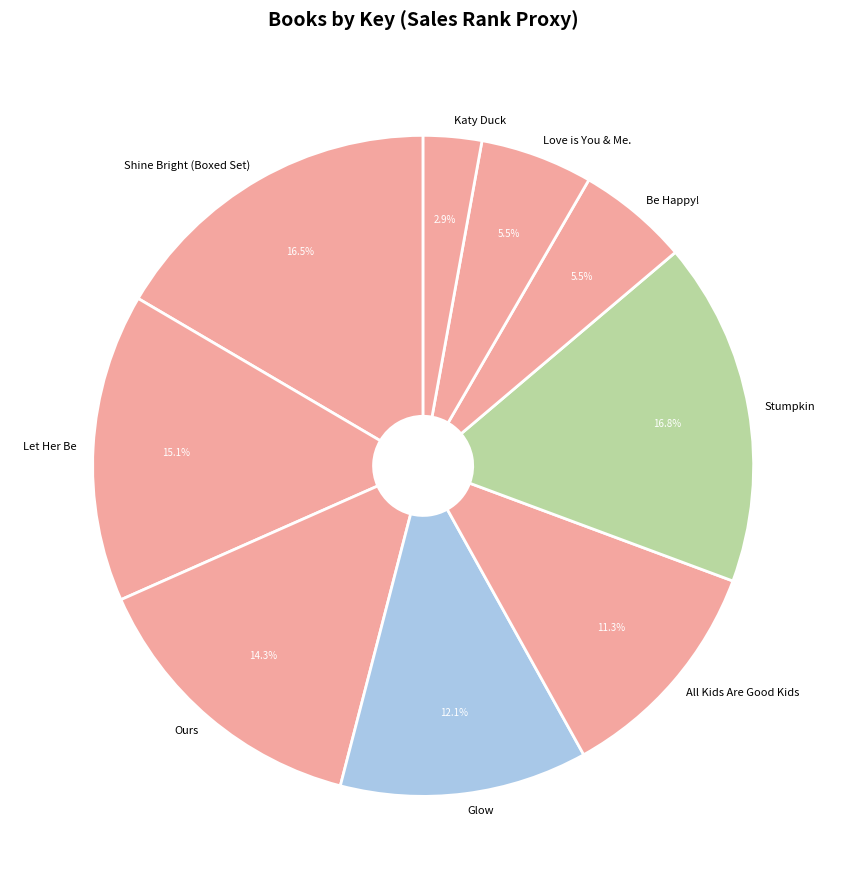

Does any single category account for the majority?

No